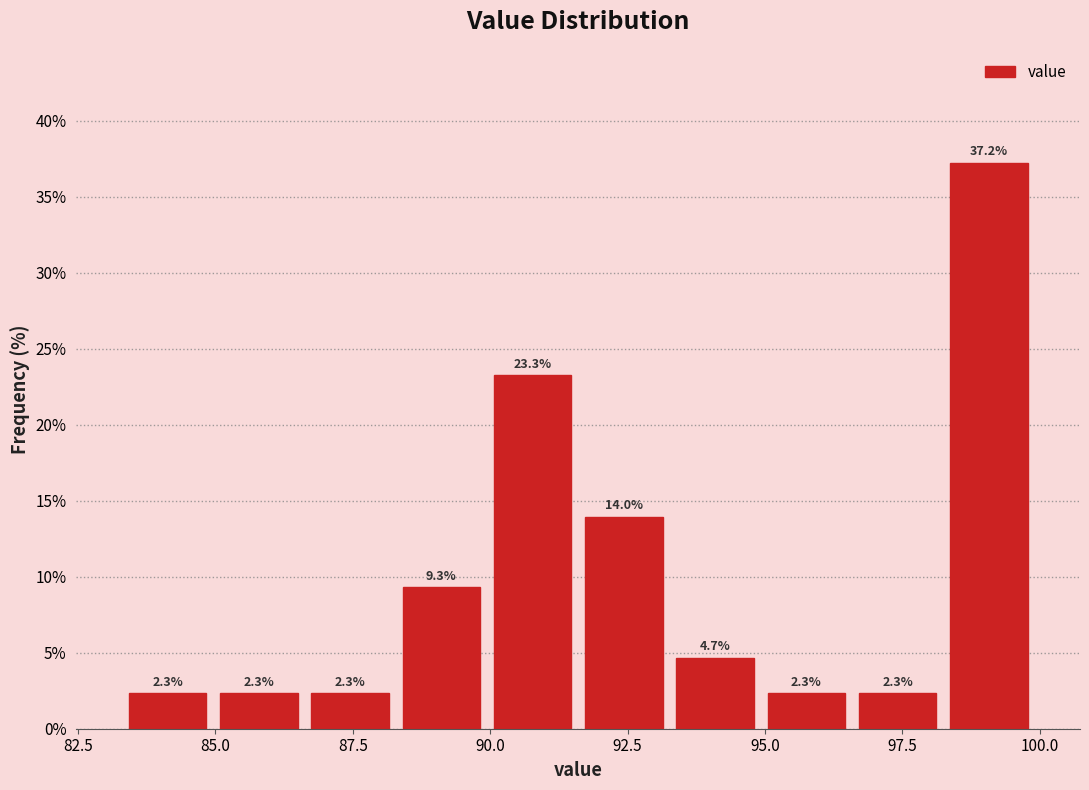

Around what value on the x-axis is the tallest bar? Give the approximate position of its centre, as read against the axis.

99.0